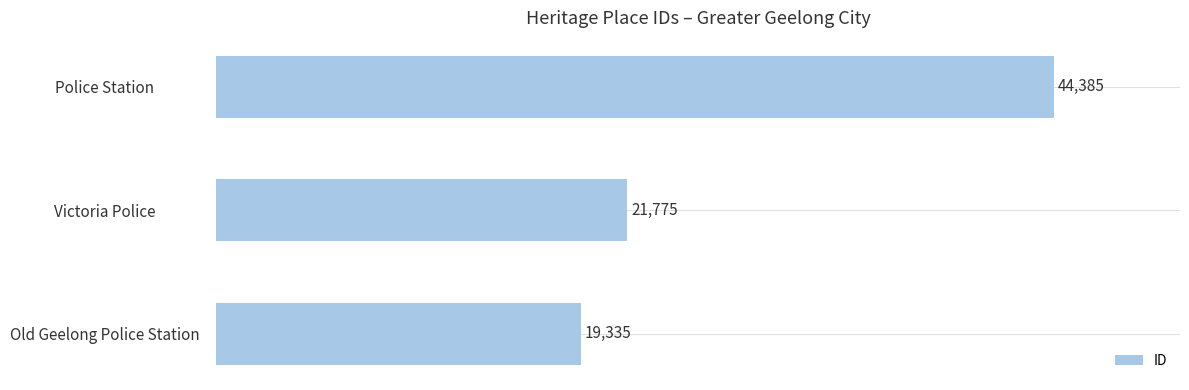

How many values are below 21775?

1